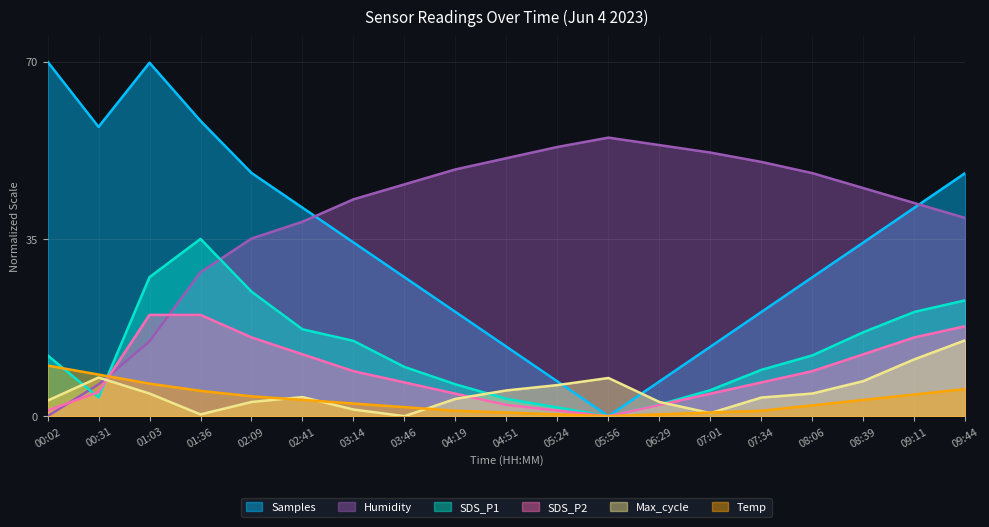

What is the label of the 15th point from the left?

07:34